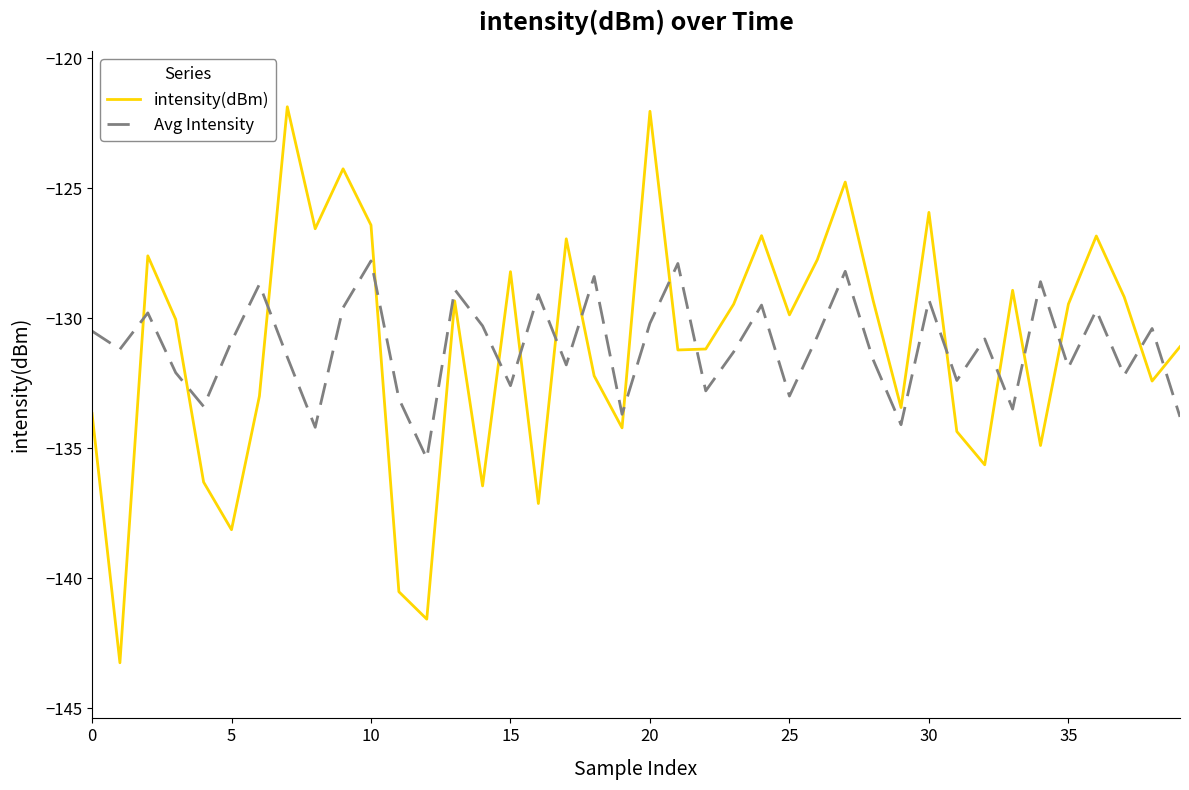

What is the difference between the maximum and minimum values in the Avg Intensity series?

7.6